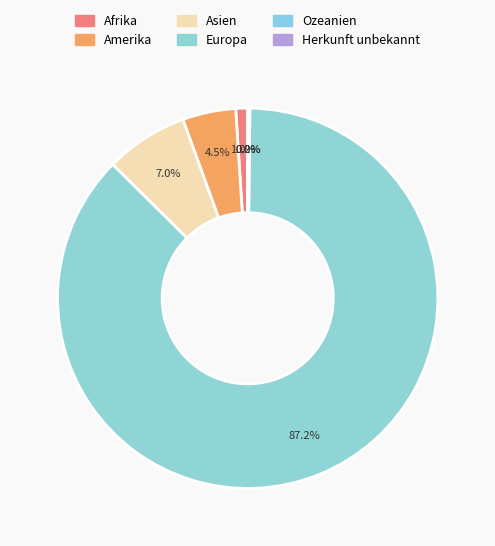

Rank the categories by value from highest to lowest.

Europa, Asien, Amerika, Afrika, Ozeanien, Herkunft unbekannt